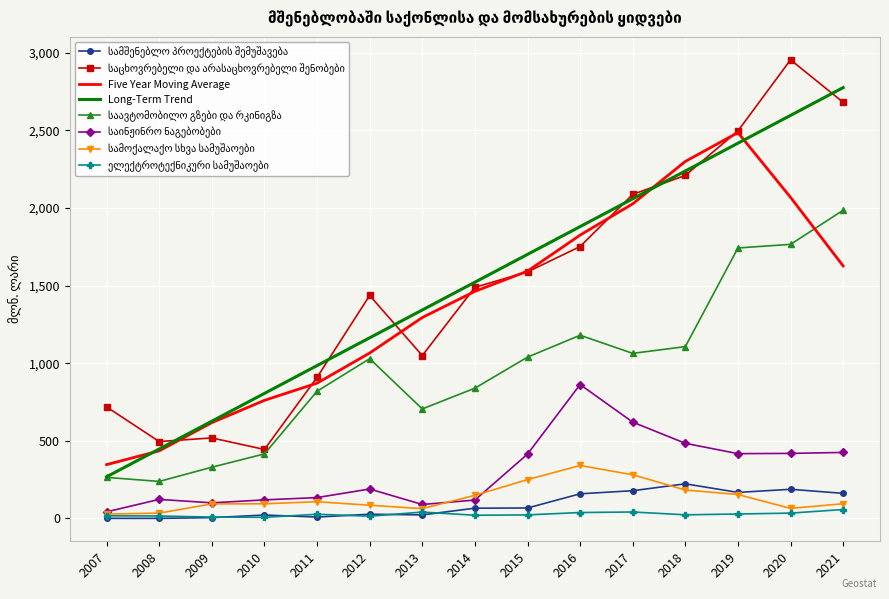

Is it true that Five Year Moving Average equals 2068.5 at 2020?

True